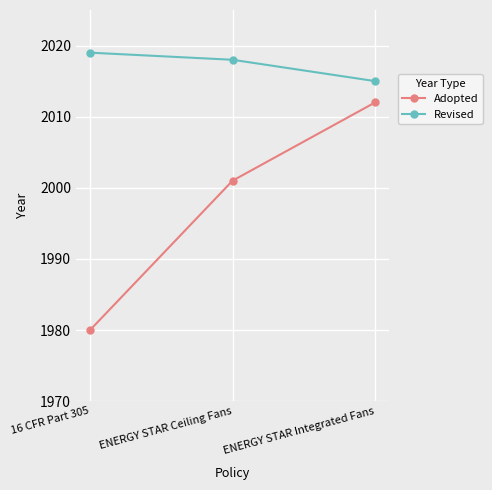

Rank the series at ENERGY STAR Ceiling Fans from lowest to highest value.

Adopted, Revised